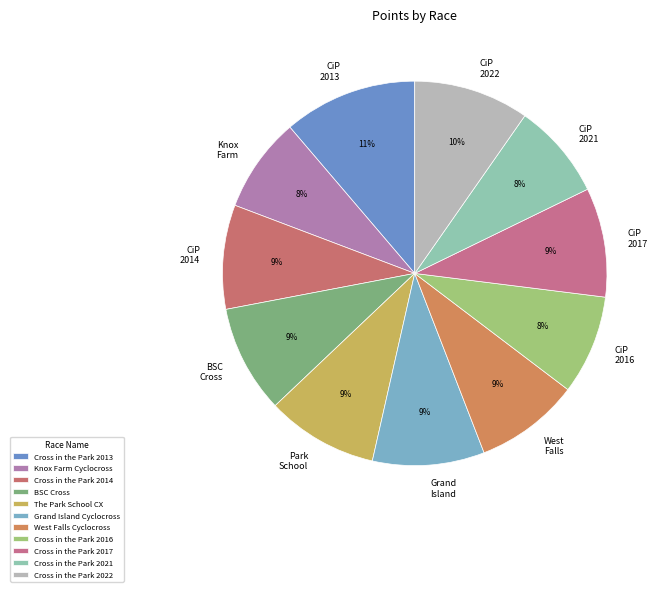

To the nearest percent, what is the combined percentage of BSC Cross and Cross in the Park 2013?

20%